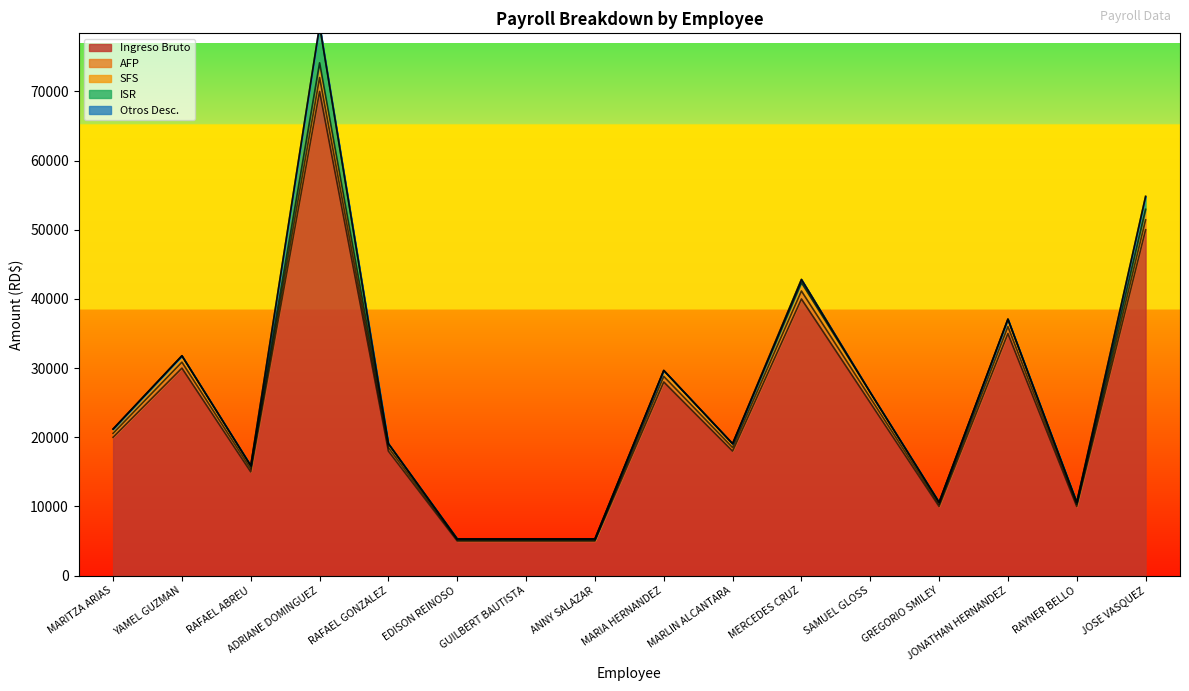

True or false: SFS and AFP cross at least once.

False